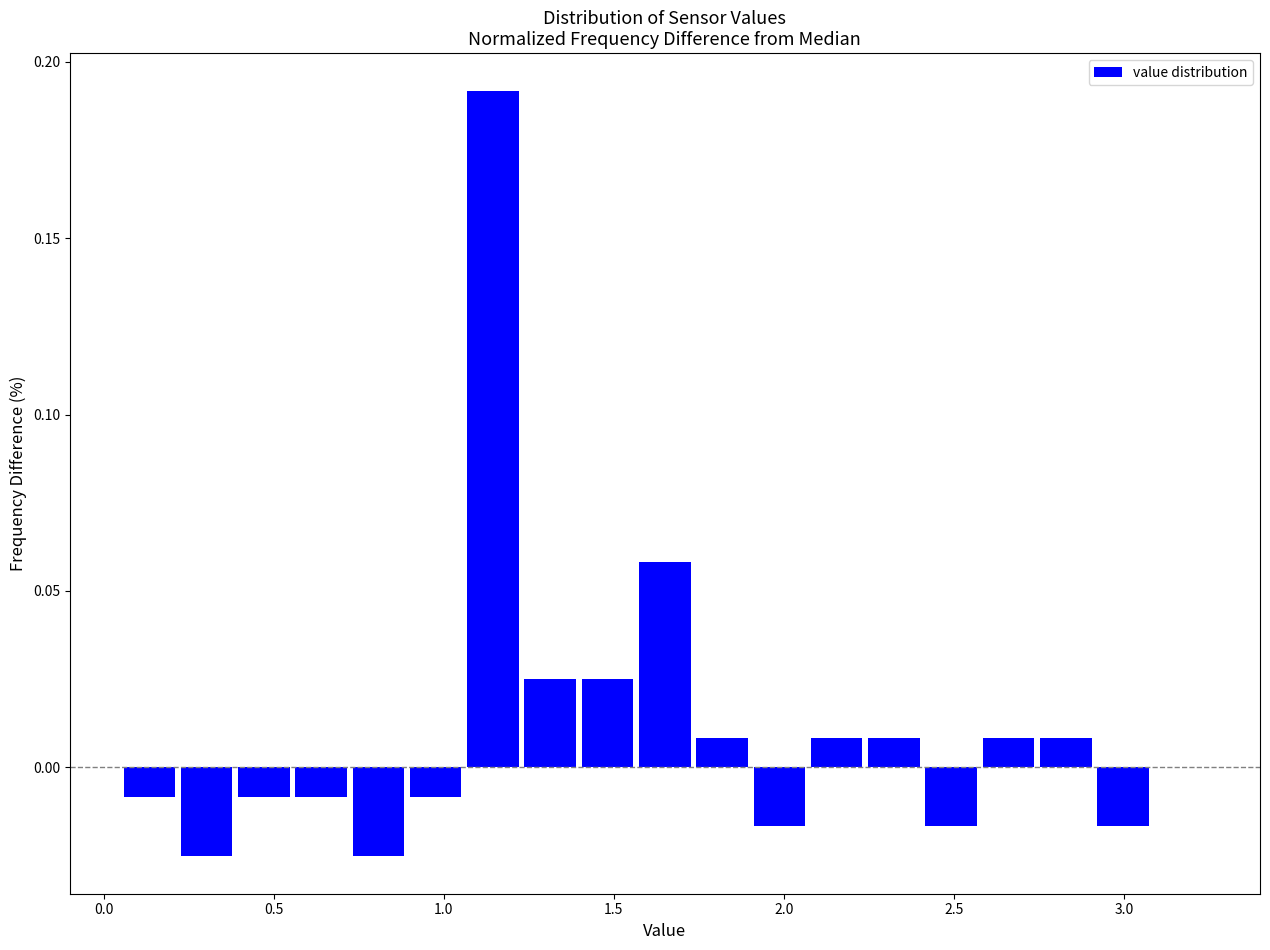

Read against the x-axis, roughly where is the centre of the tallest bar?

1.15